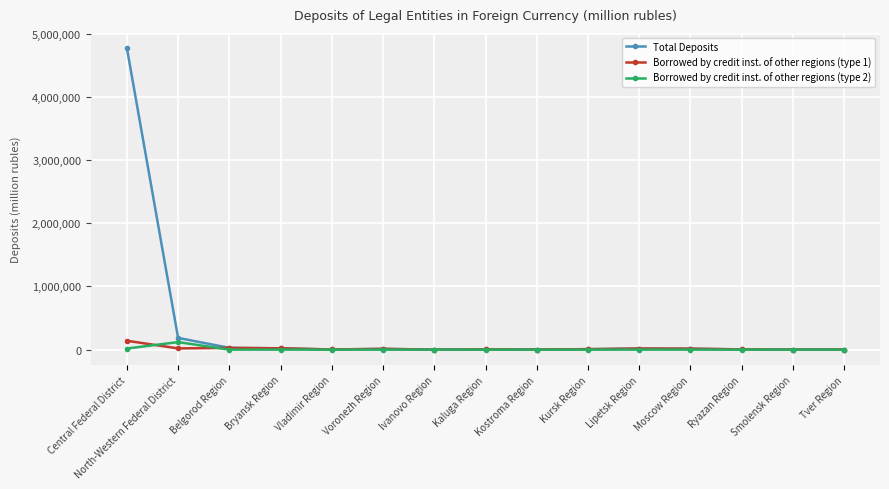

True or false: Borrowed by credit inst. of other regions (type 1) has more than 2 points higher than both neighbors.

True